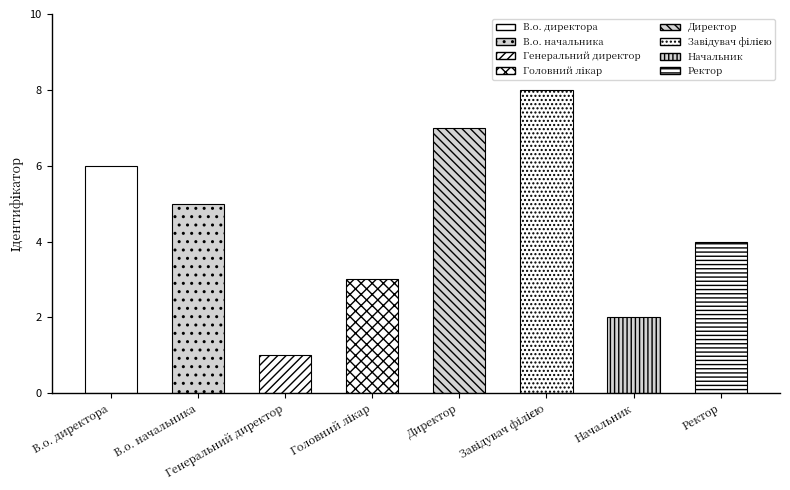

Where is the data nearest to the value 4?

Ректор